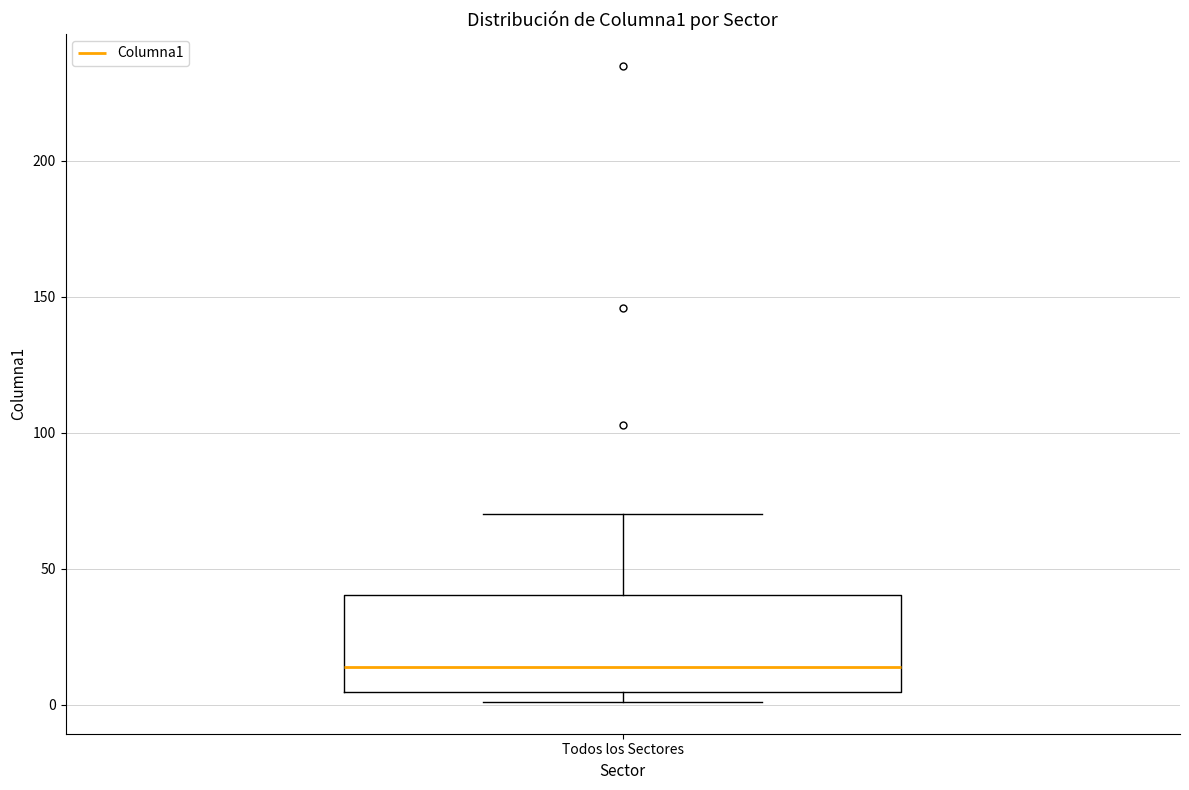

Transcribe this box plot: give where the median line is, the range the box spans, and where the two whiskers end, as read against the y-axis. The values are not printed on the chart, so give them approximately, as read against the axis.

median 15, box 5 to 40, whiskers 0 to 70